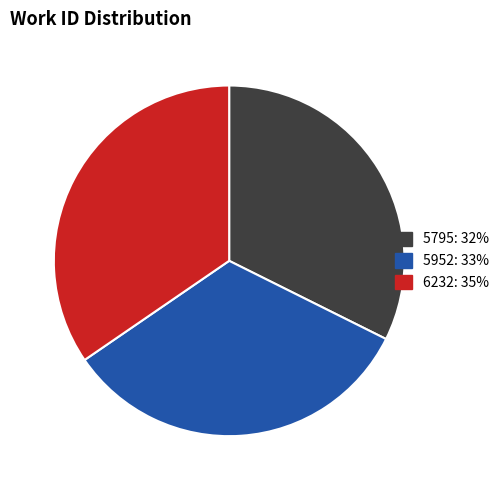

Is 6232 the majority of the pie?

No